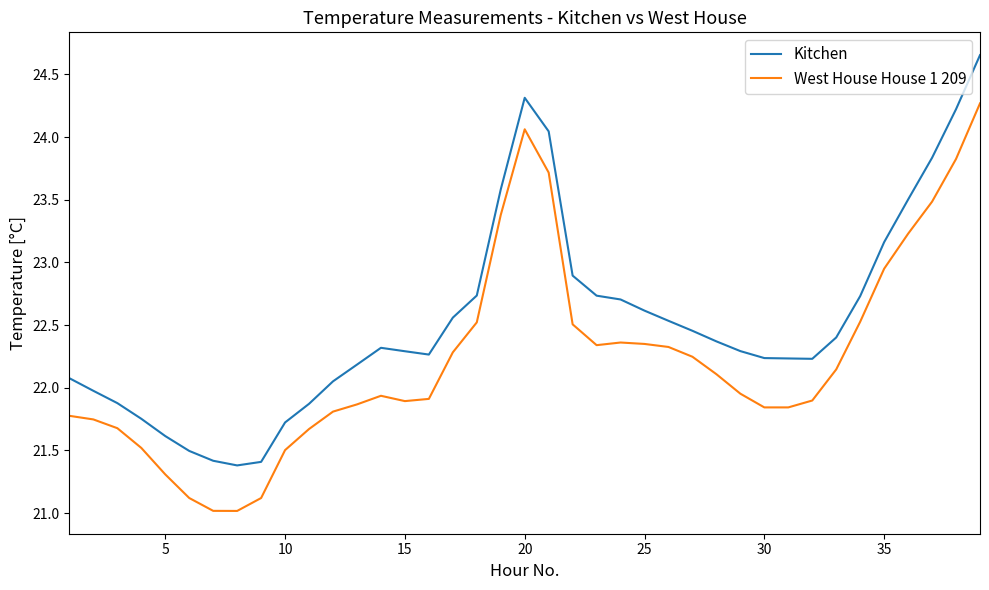

True or false: West House House 1 209 and Kitchen intersect in this chart.

False